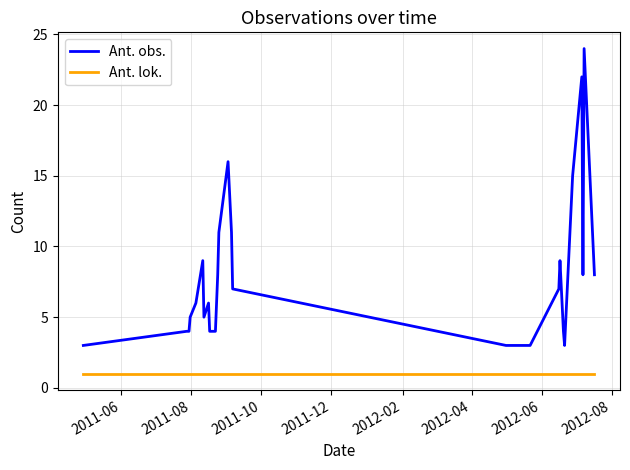

Which series has the widest spread of values?

Ant. obs.